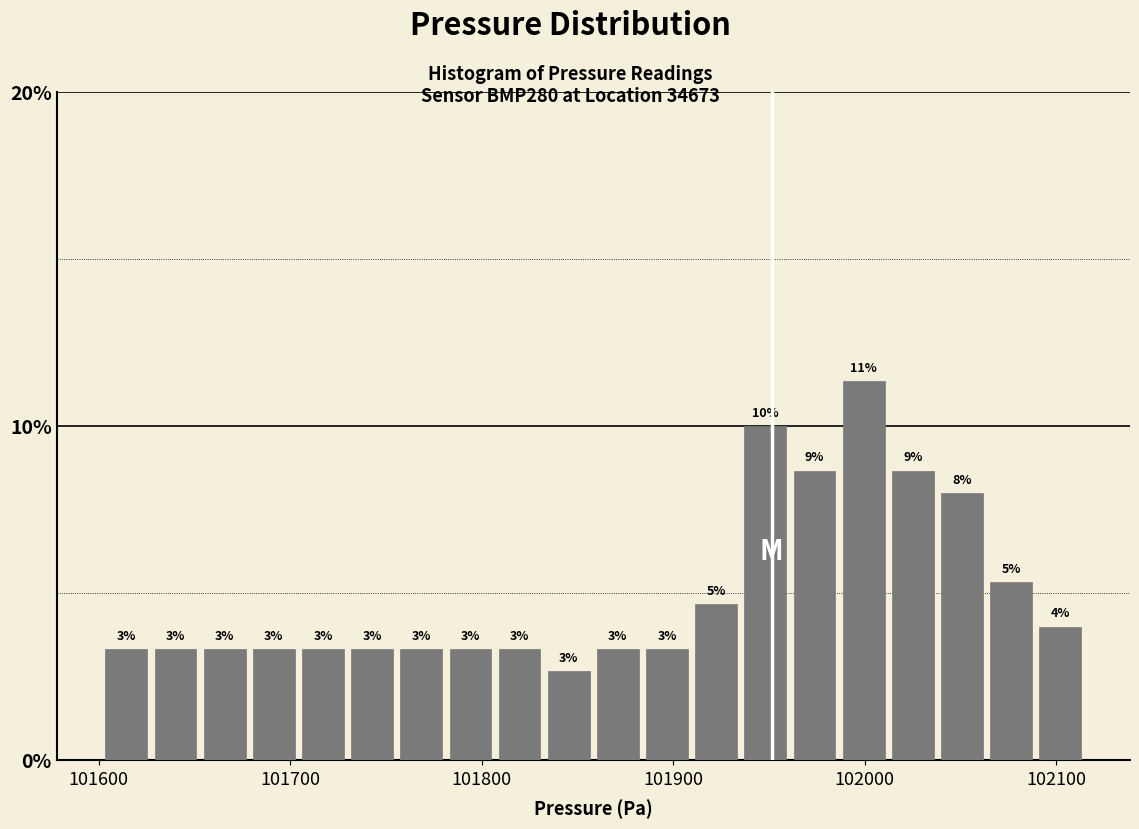

Read against the x-axis, roughly where is the centre of the tallest bar?

102000